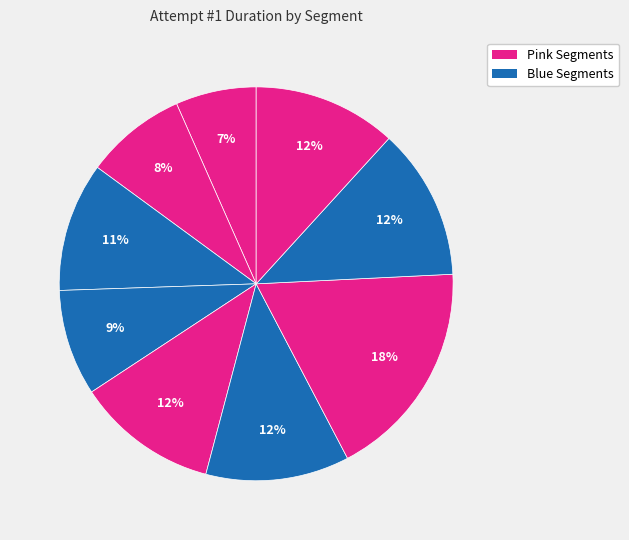

How many slices are in this pie chart?

9